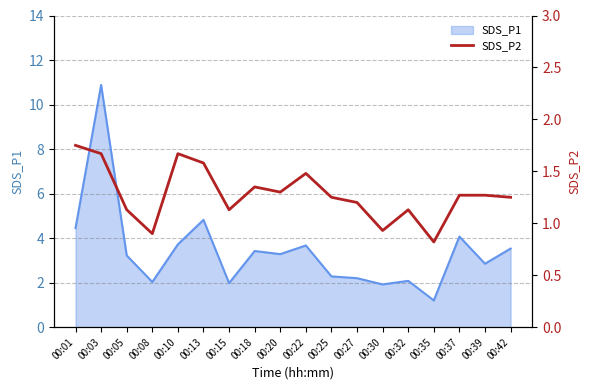

At which label is SDS_P1 closest to 6?

00:13